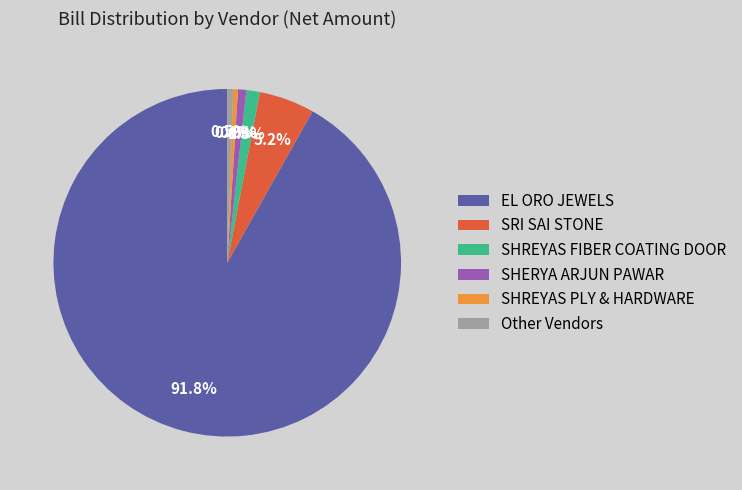

Do SHREYAS PLY & HARDWARE and SHREYAS FIBER COATING DOOR together represent more than half of the pie?

No